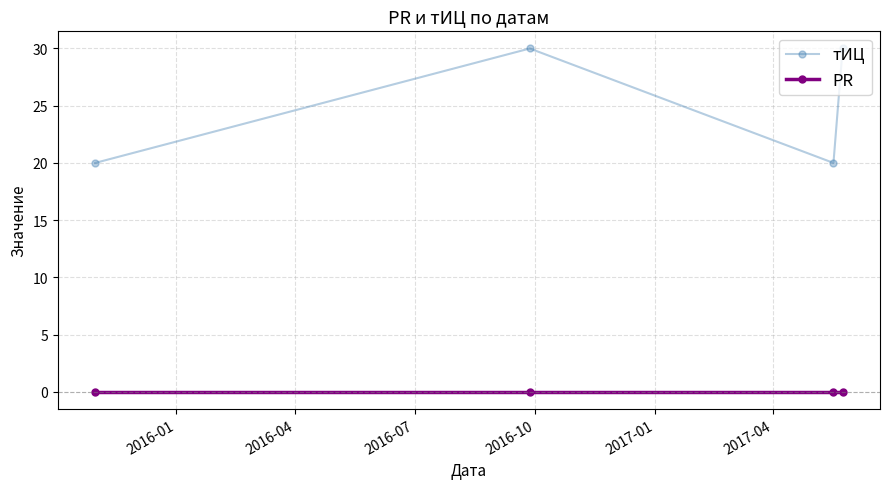

List the series in order of their overall mean, highest first.

тИЦ, PR